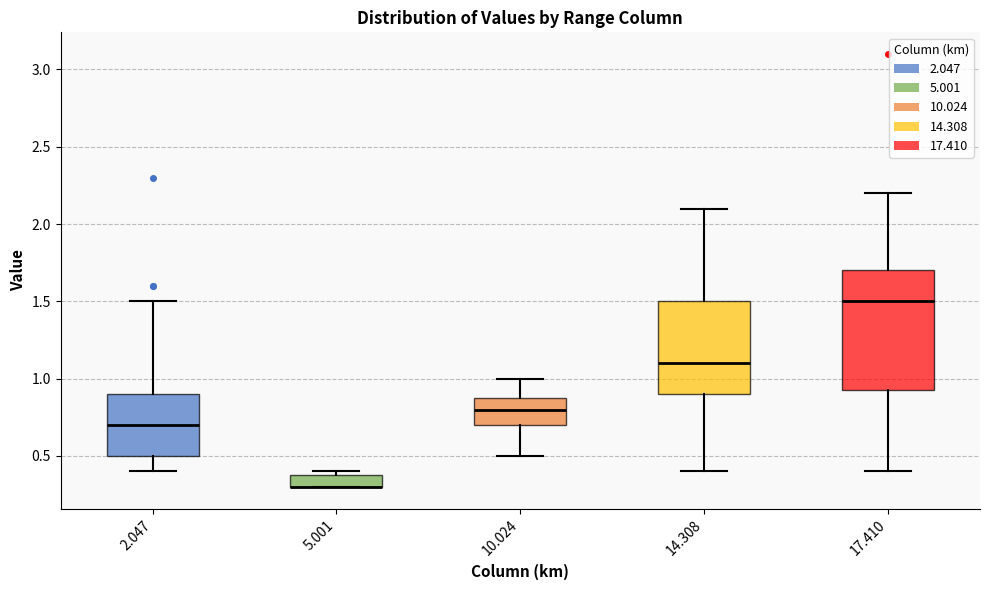

Reading left to right, read every box against the y-axis: the position of its median line, the range the box covers, and the ends of its whiskers. The values are not printed on the chart, so give them approximately, as read against the axis.

2.047: median 0.70, box 0.50 to 0.90, whiskers 0.40 to 1.50
5.001: median 0.30 (drawn on the box's lower edge), box 0.30 to 0.40, whiskers 0.30 to 0.40 (just above the box's upper edge)
10.024: median 0.80, box 0.70 to 0.90, whiskers 0.50 to 1.00
14.308: median 1.10, box 0.90 to 1.50, whiskers 0.40 to 2.10
17.410: median 1.50, box 0.95 to 1.70, whiskers 0.40 to 2.20